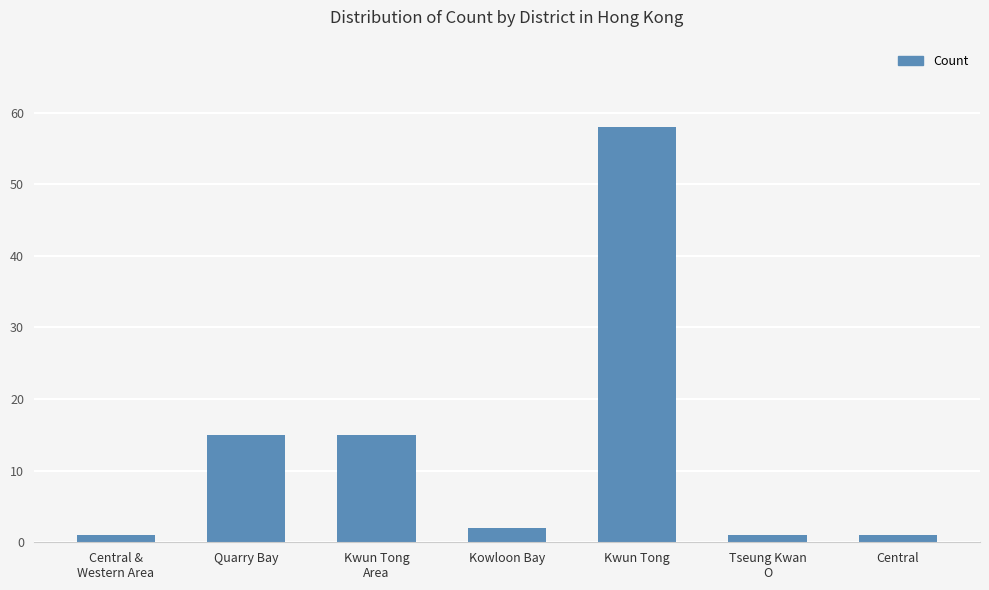

What is the sum of the values at Kwun Tong and Central?

59